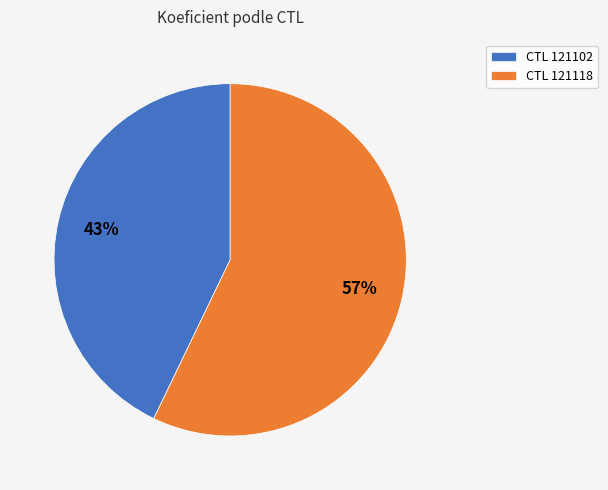

To the nearest percent, what is the average slice percentage?

50%